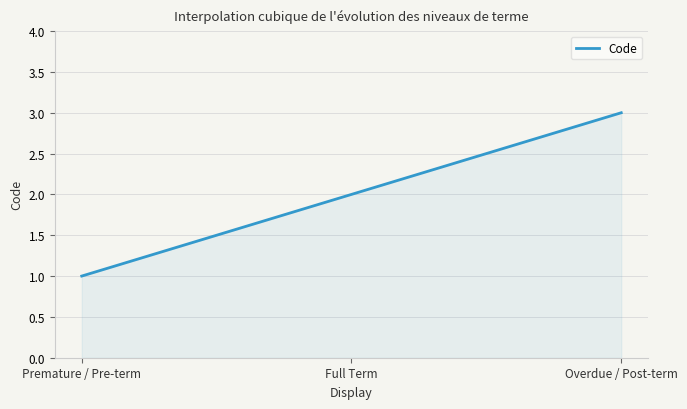

Does the chart have visible grid lines?

Yes